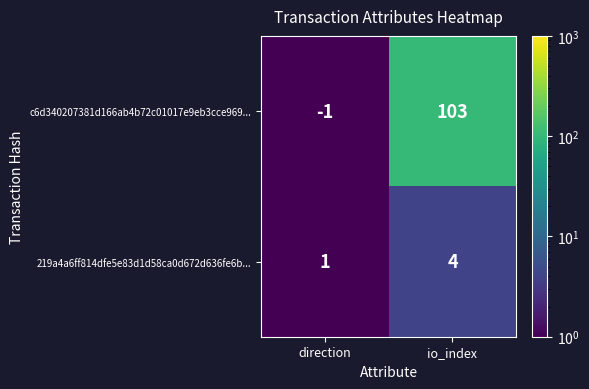

Which category has the lowest value in the c6d340207381d166ab4b72c01017e9eb3cce969... series?

direction